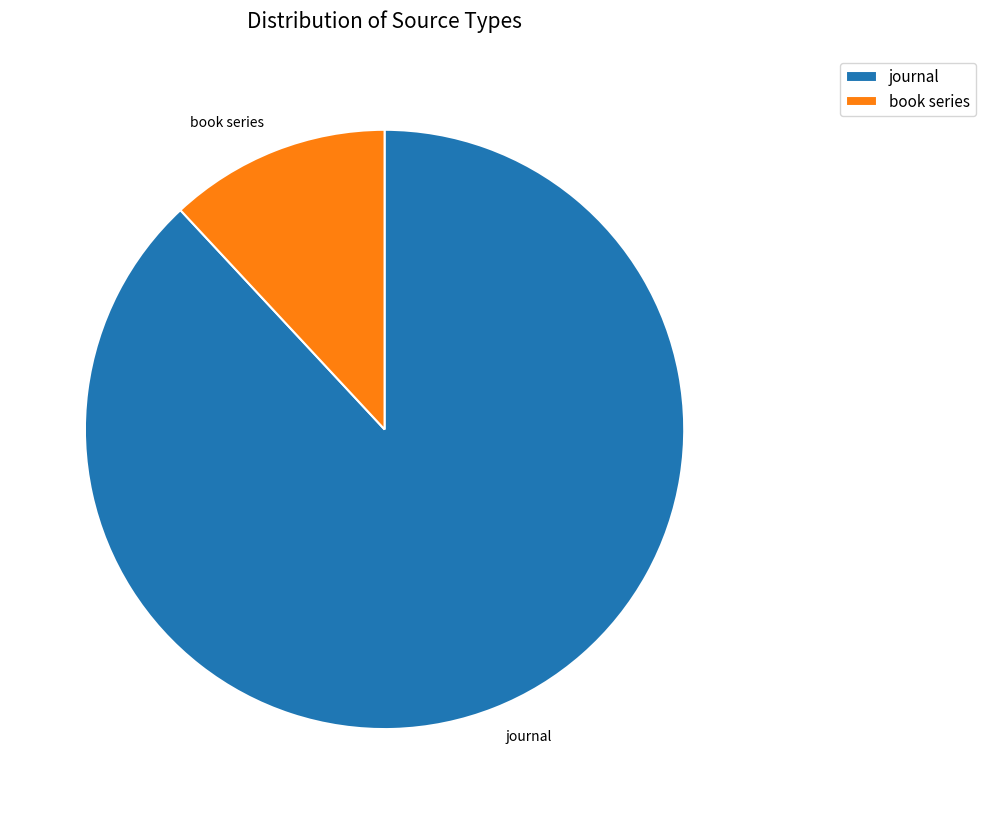

Which has a higher value, journal or book series?

journal